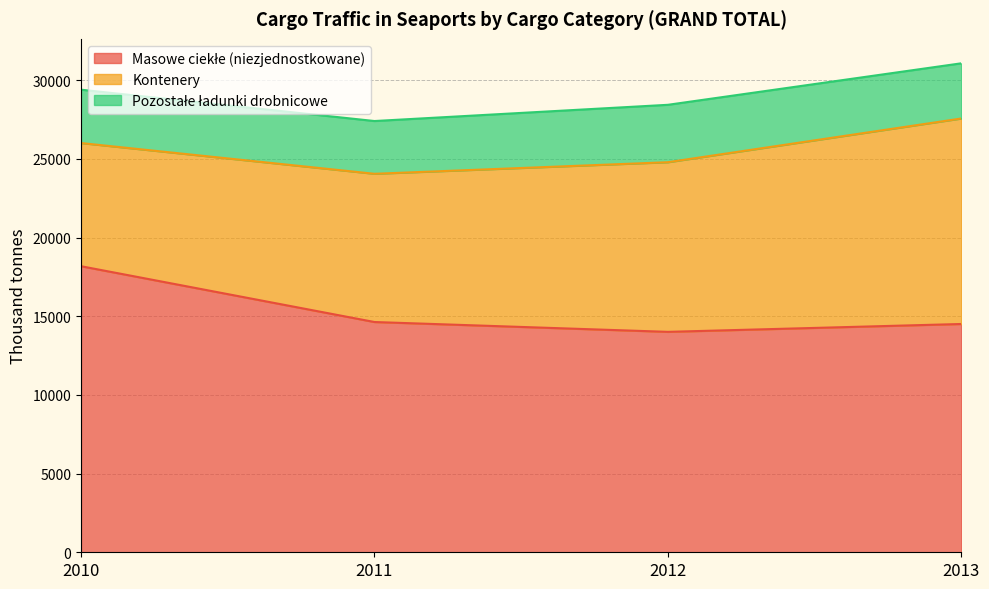

Reading left to right, what are all the values shown in this chart?

Masowe ciekłe (niezjednostkowane): 2010=18179.6	2011=14633.5	2012=14008.7	2013=14508.4
Kontenery: 2010=7828.0	2011=9420.5	2012=10781.4	2013=13060.4
Pozostałe ładunki drobnicowe: 2010=3391.2	2011=3352.9	2012=3648.1	2013=3507.3